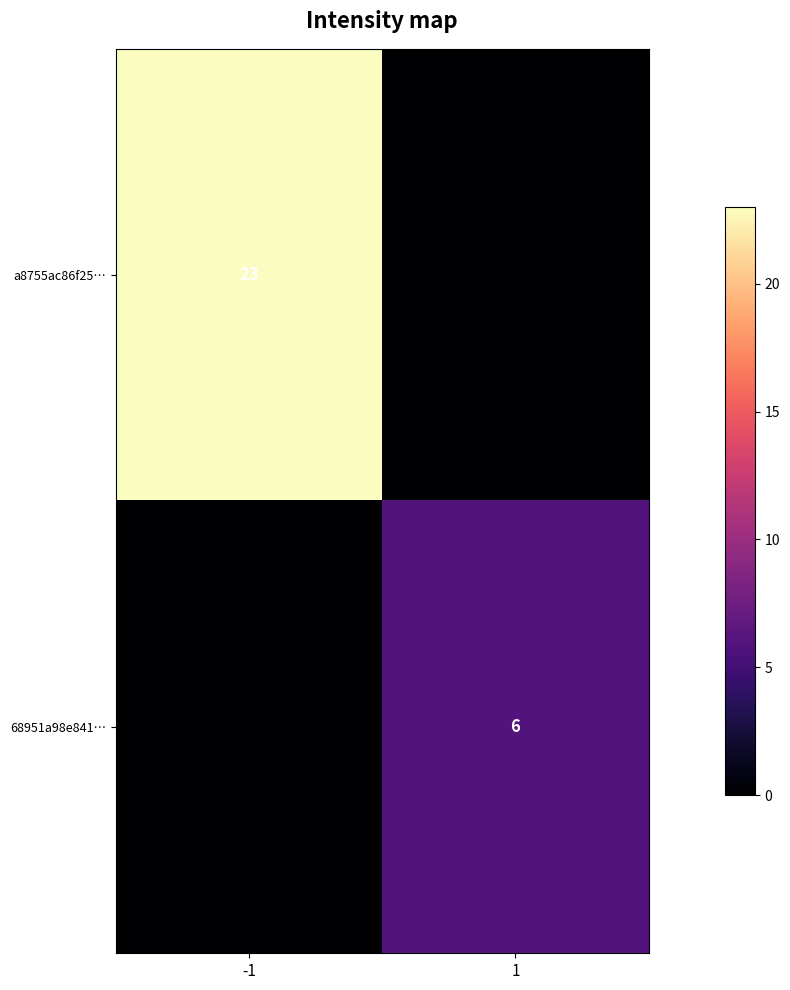

The value of 68951a98e841… at 1 is 6. True or false?

True